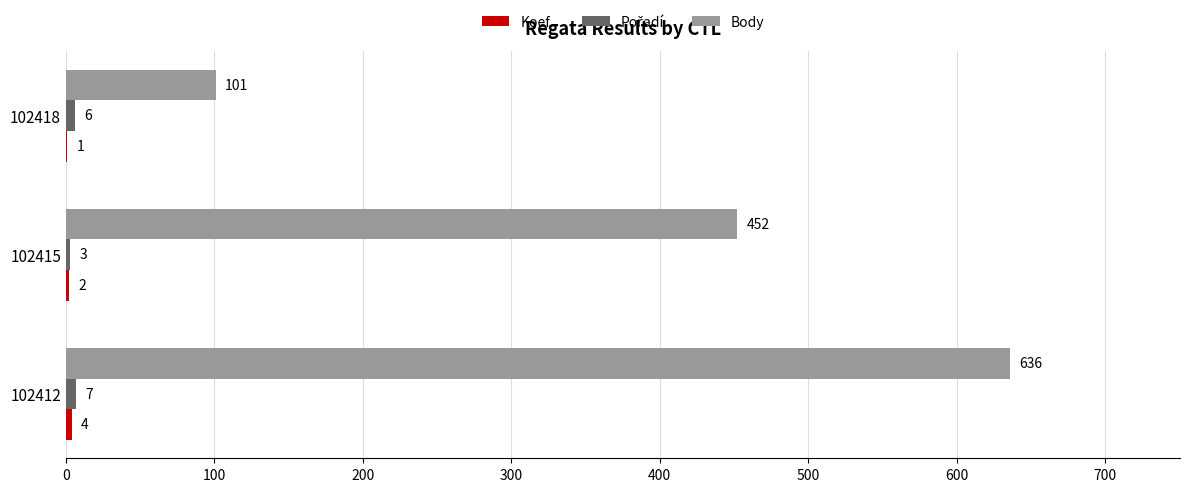

Which series changed the most between 102412 and 102415?

Body